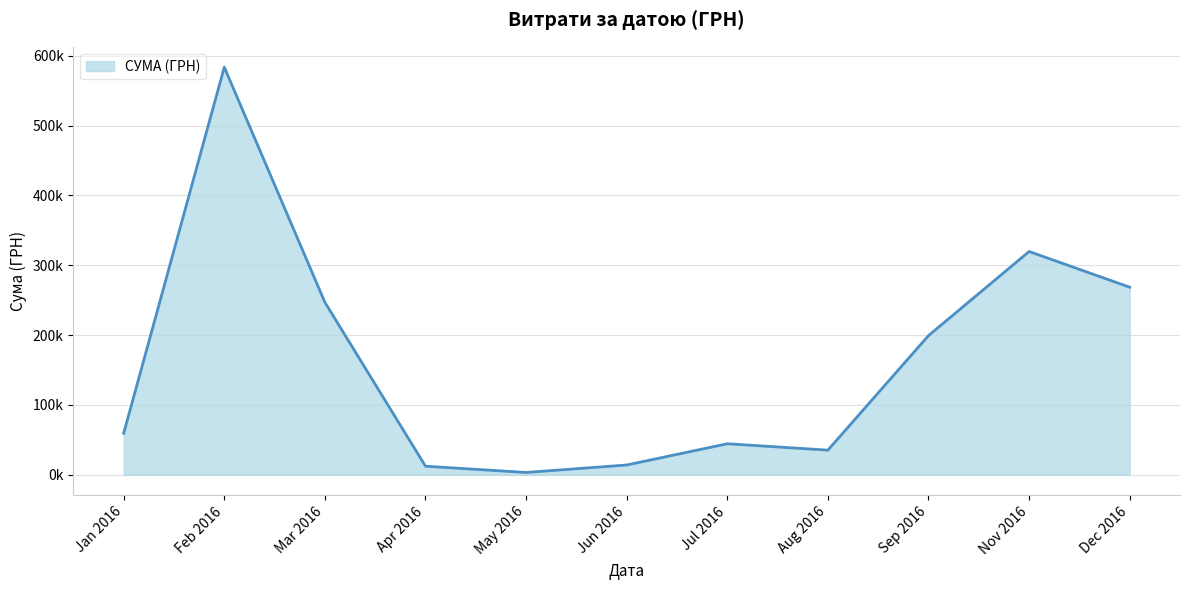

At which category does the data reach its first local valley?

May 2016